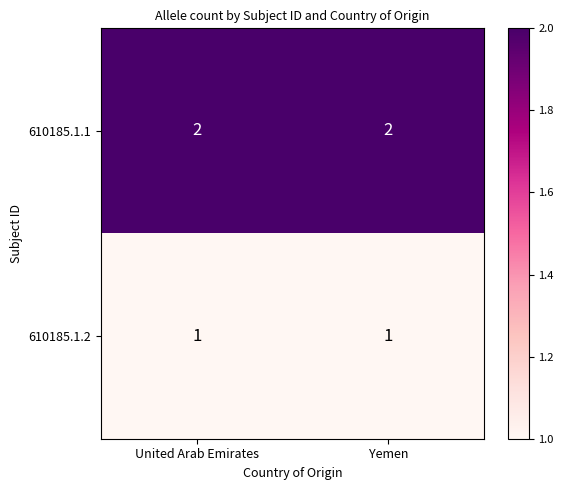

The 610185.1.1 series shows 3 at Yemen. True or false?

False